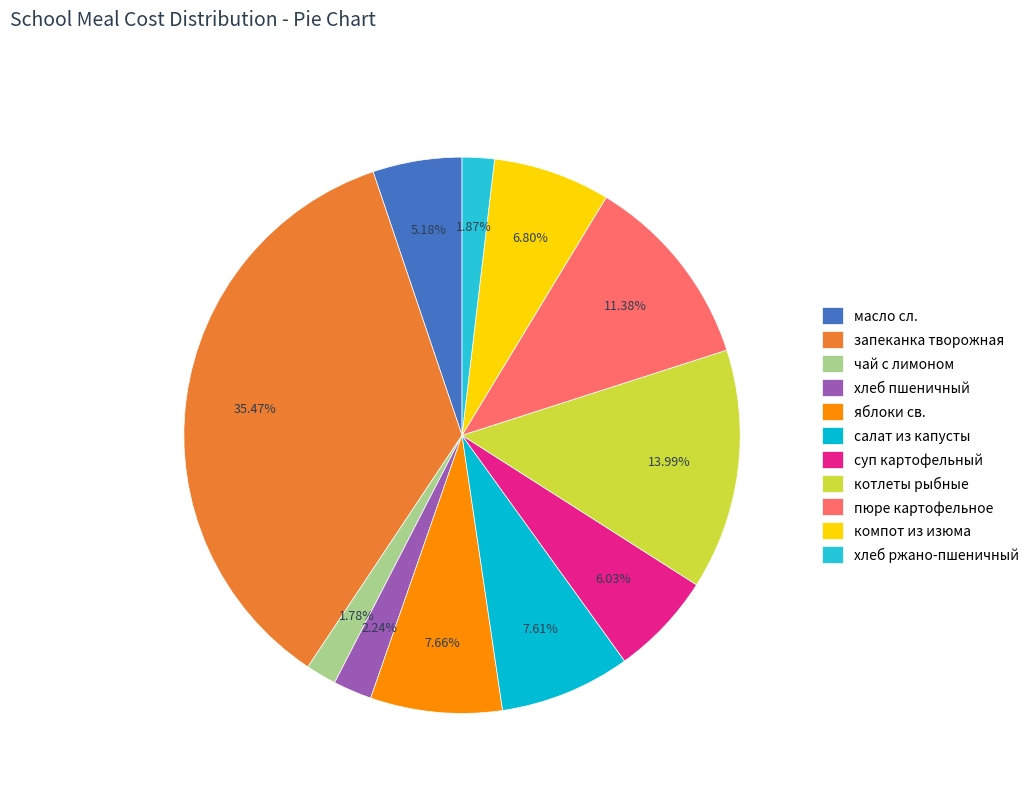

Rank the categories by value from highest to lowest.

запеканка творожная с молоком сгущенным, котлеты рыбные с соусом, пюре картофельное, яблоки св. порциями, салат из квашенной капусты, компот из изюма, суп картофельный с макаронными изделиями, масло сл. Порц, хлеб пшеничный, хлеб ржано-пшеничный, чай с лимоном